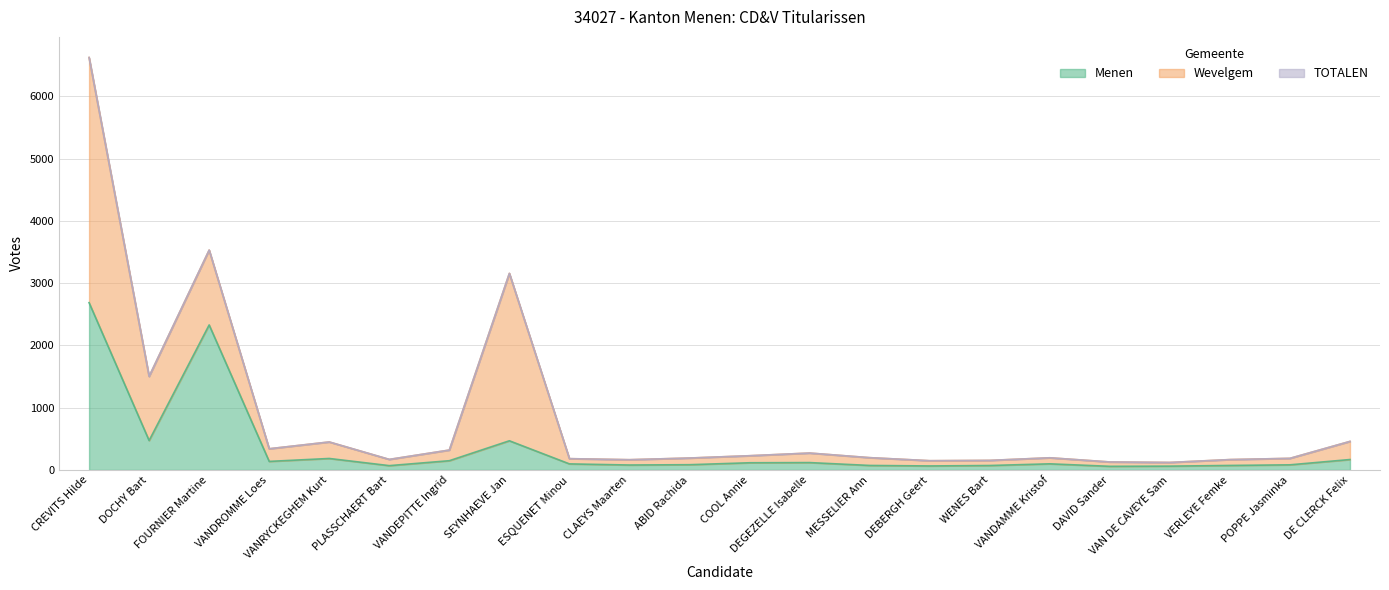

What is the maximum value for Menen?

2686